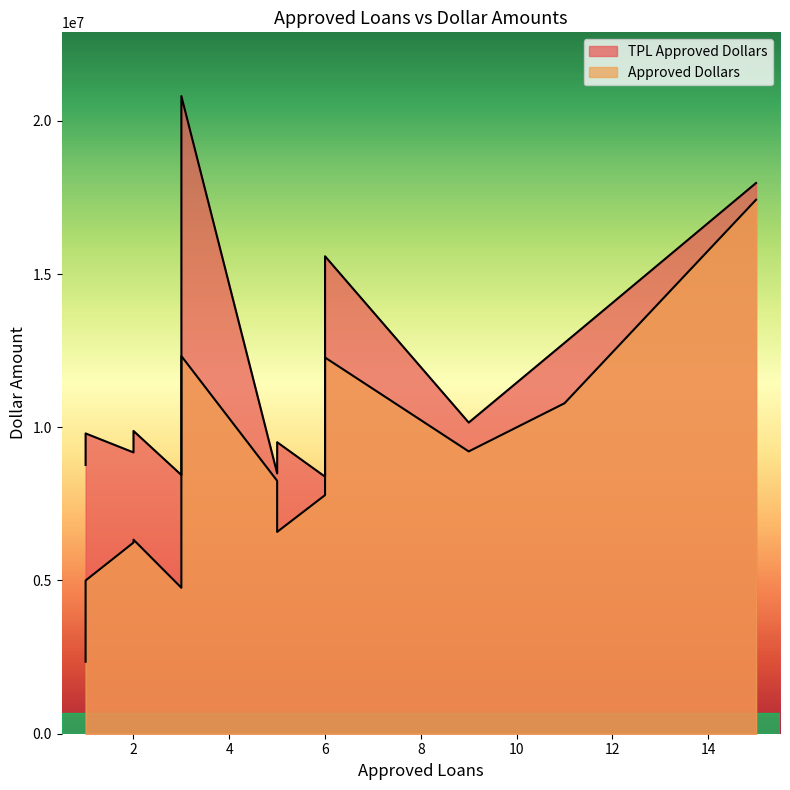

Rank the series by their maximum value, from lowest to highest.

Approved Dollars, TPL Approved Dollars